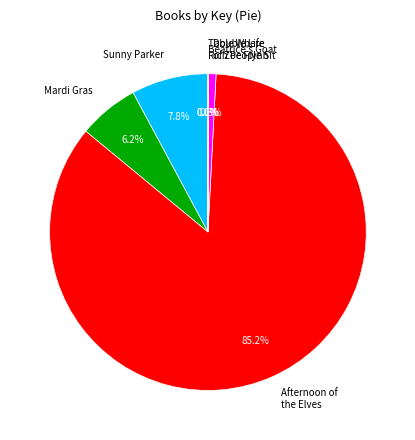

Does any single category account for the majority?

Yes